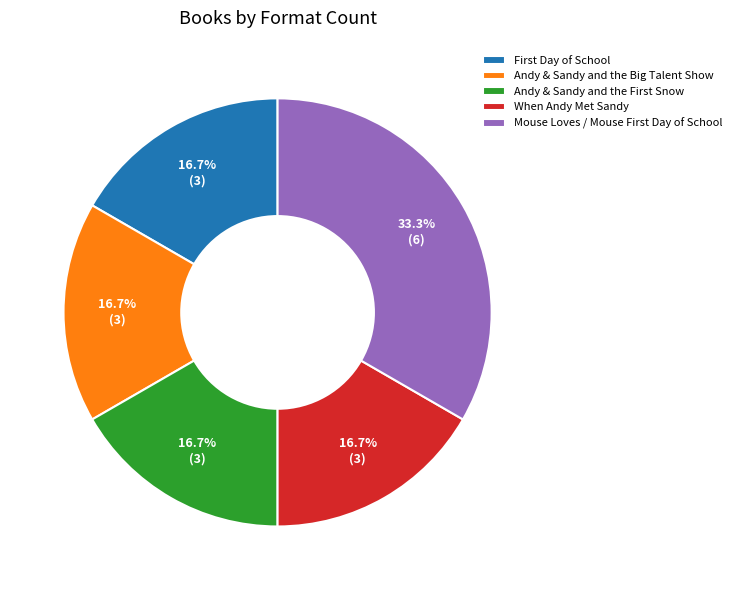

Does any single category account for the majority?

No